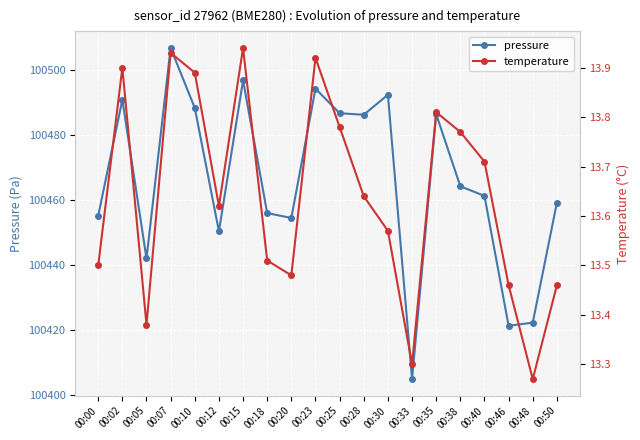

Is the value of pressure at 00:38 greater than the value of temperature at 00:46?

Yes